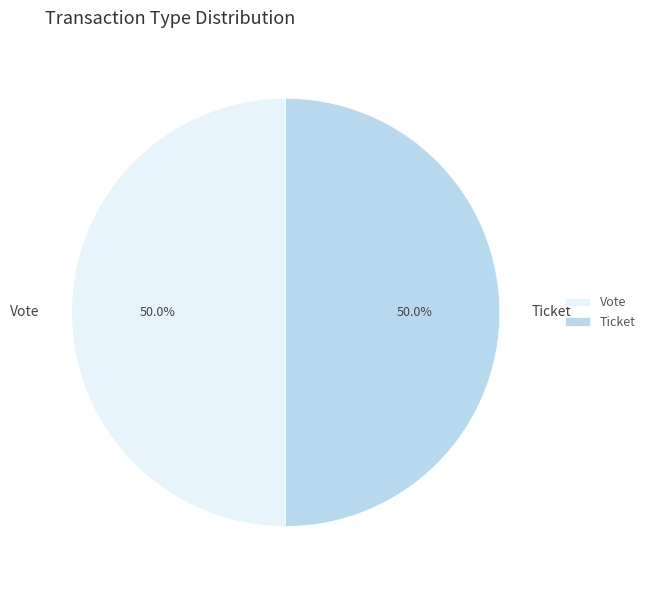

What is the total percentage of Ticket and Vote?

100.0%